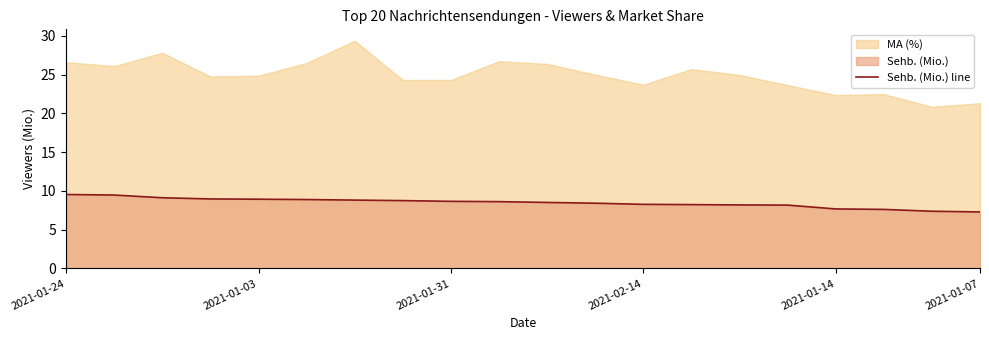

What is the average value?

8.5